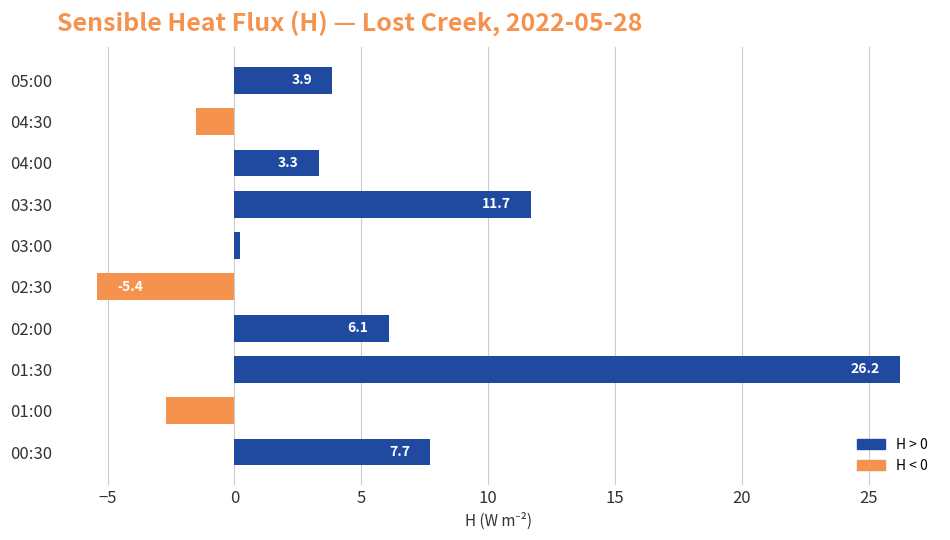

List the labels in order of value, smallest first.

02:30, 01:00, 04:30, 03:00, 04:00, 05:00, 02:00, 00:30, 03:30, 01:30